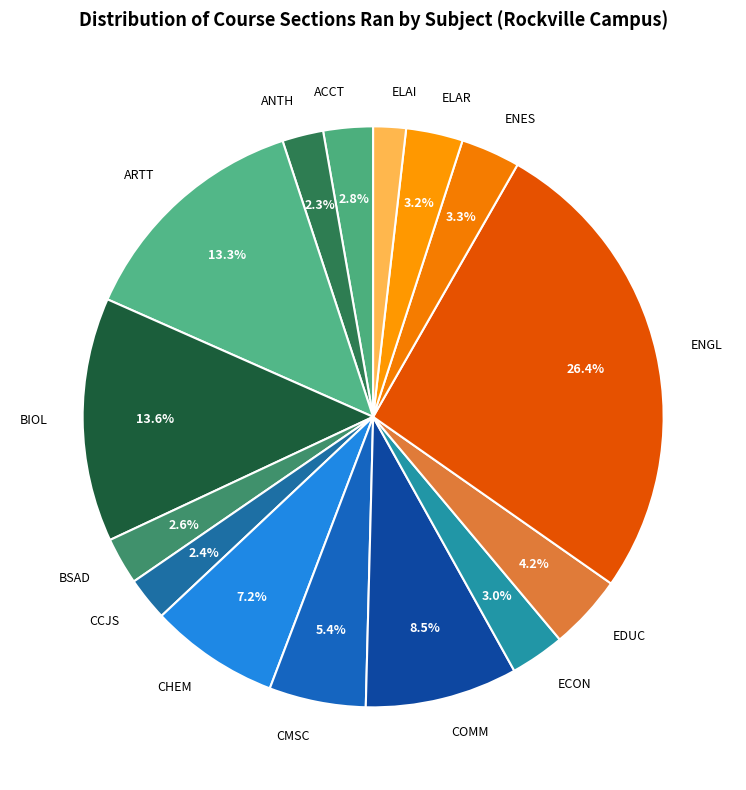

How many slices are in this pie chart?

15